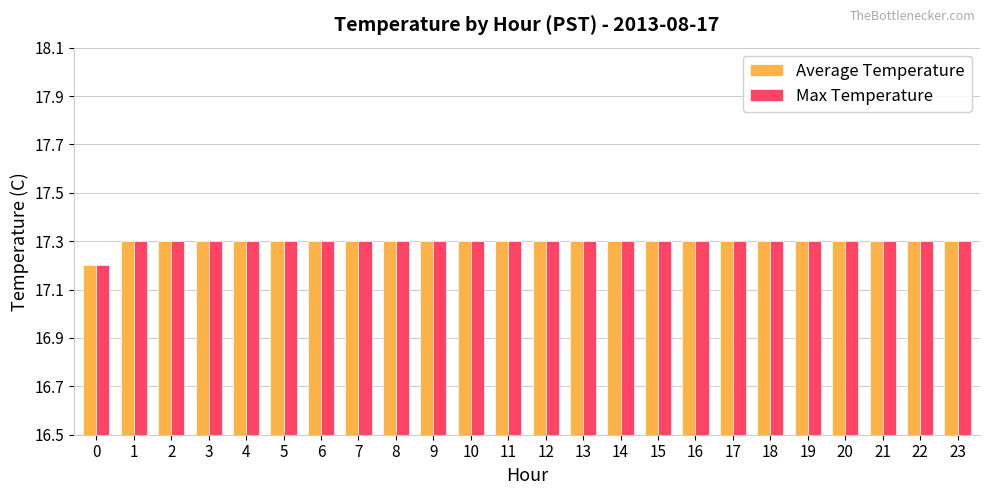

Reading left to right, list all the values displayed in this chart.

Average Temperature: 17.2	17.3	17.3	17.3	17.3	17.3	17.3	17.3	17.3	17.3	17.3	17.3	17.3	17.3	17.3	17.3	17.3	17.3	17.3	17.3	17.3	17.3	17.3	17.3
Max Temperature: 17.2	17.3	17.3	17.3	17.3	17.3	17.3	17.3	17.3	17.3	17.3	17.3	17.3	17.3	17.3	17.3	17.3	17.3	17.3	17.3	17.3	17.3	17.3	17.3